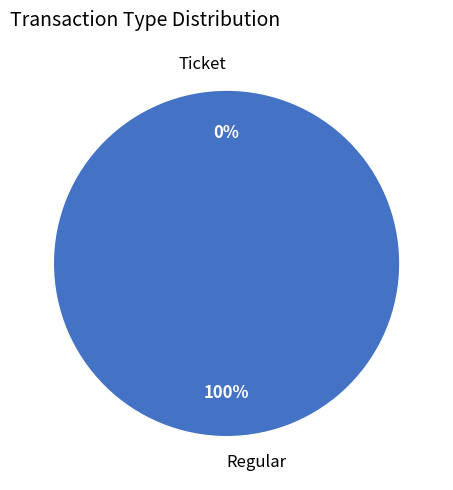

Does Ticket represent more than half of the total?

No